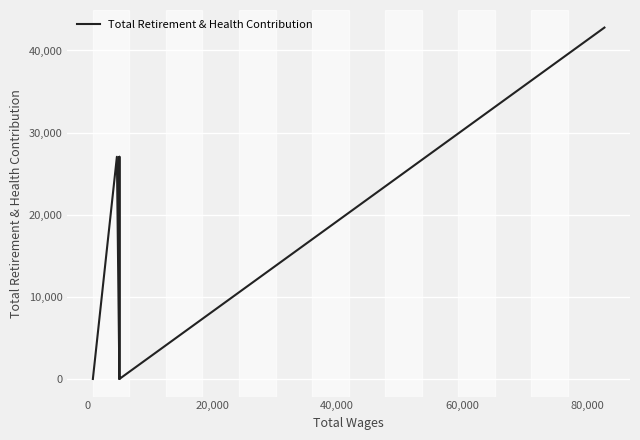

How many points are higher than both their immediate neighbors (excluding endpoints)?

2